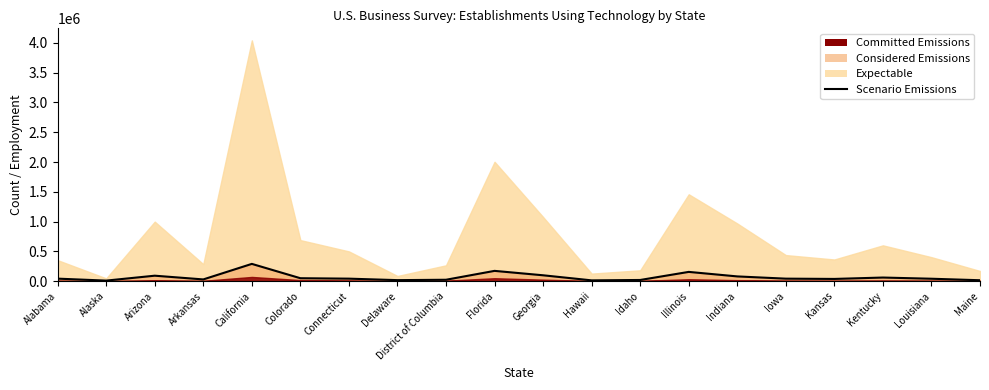

Count the number of categories in the chart.

20